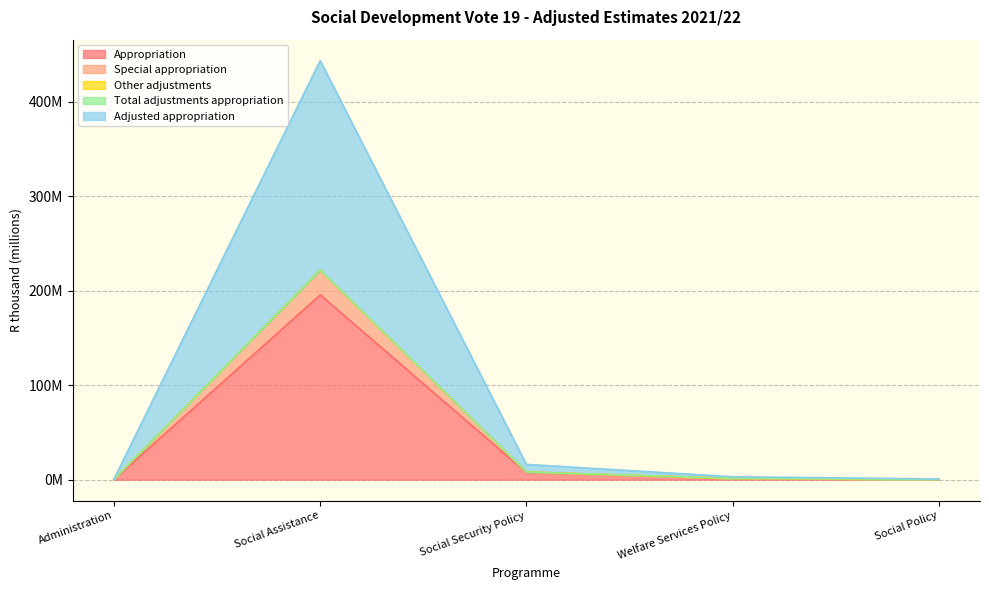

What is the maximum value for Adjusted appropriation?

443.4